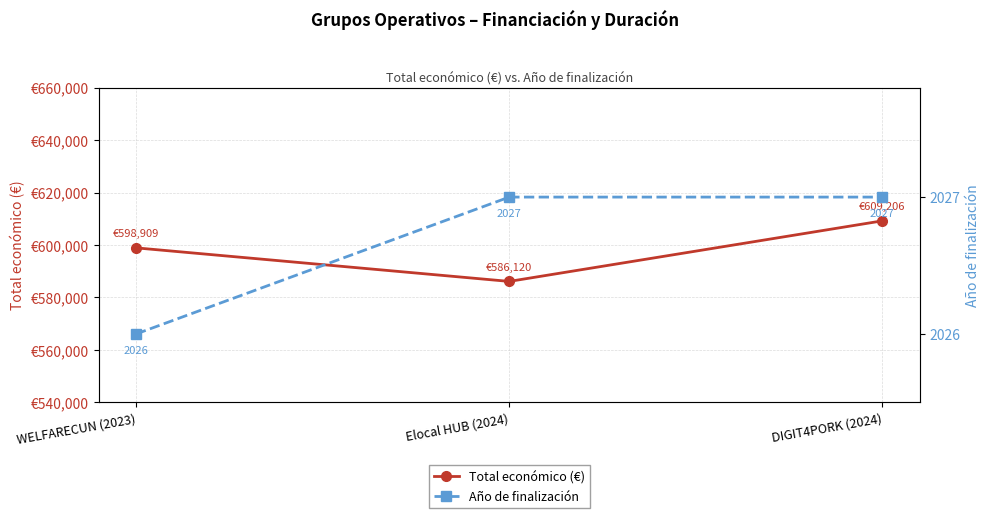

How many data points does each series have?

3